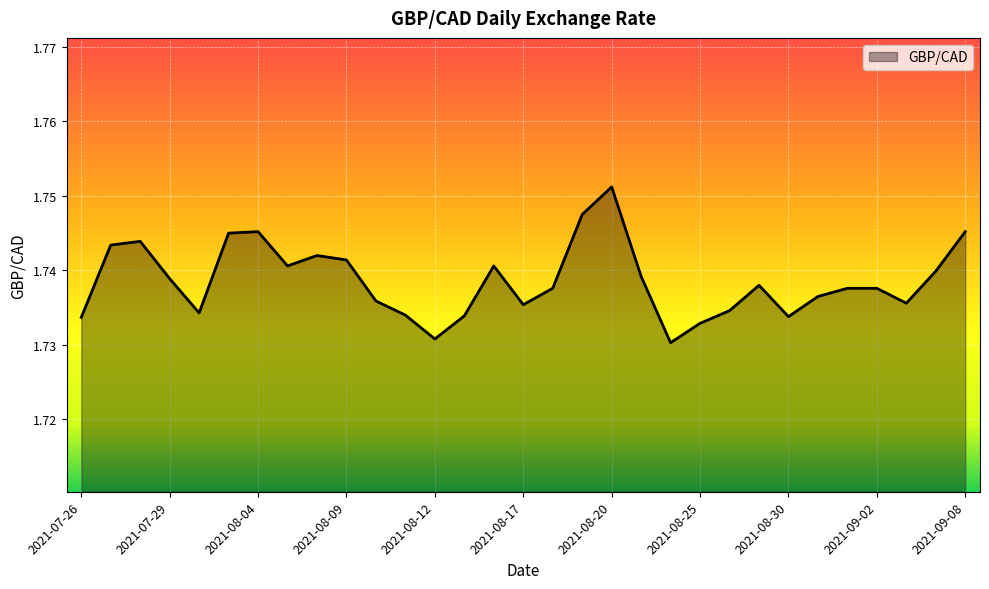

Reading left to right, list all the values displayed in this chart.

1.7	1.7	1.7	1.7	1.7	1.7	1.7	1.7	1.7	1.7	1.7	1.7	1.7	1.7	1.7	1.7	1.7	1.7	1.8	1.7	1.7	1.7	1.7	1.7	1.7	1.7	1.7	1.7	1.7	1.7	1.7